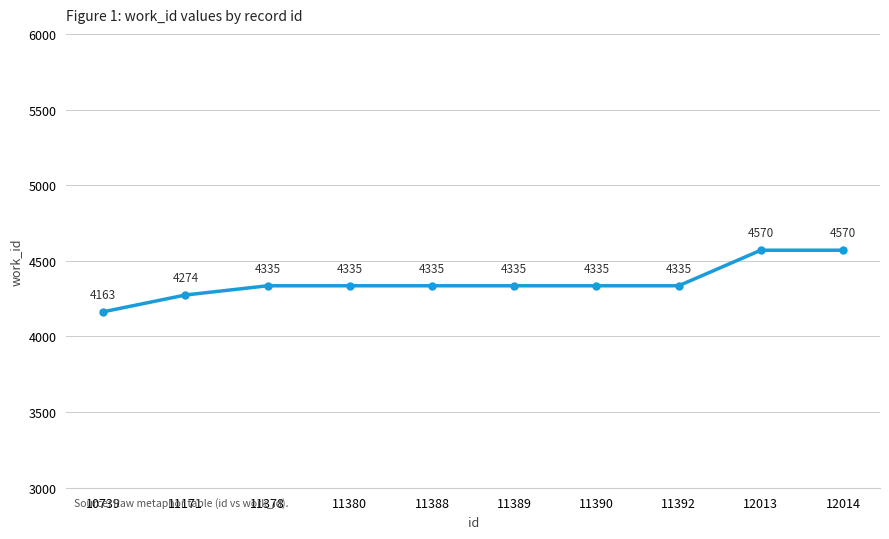

What is the minimum value shown in the chart?

4163